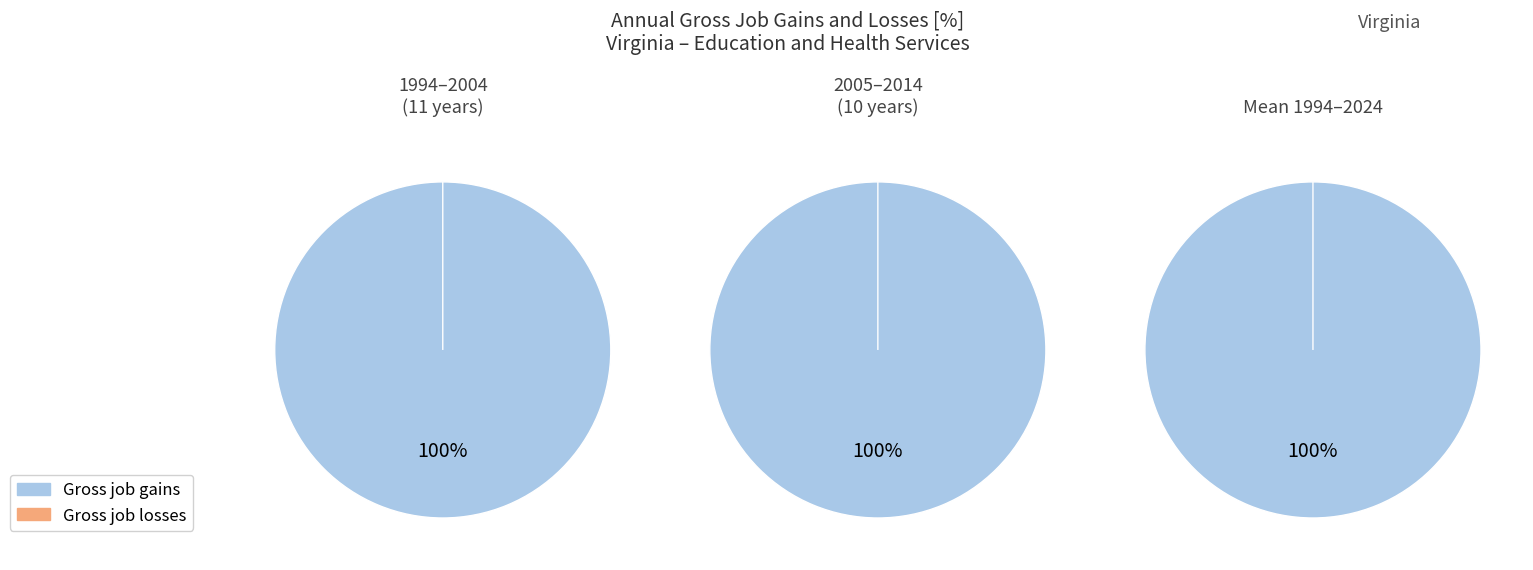

Rank the series at Contracting Establishments from lowest to highest value.

Gross job losses, Gross job gains